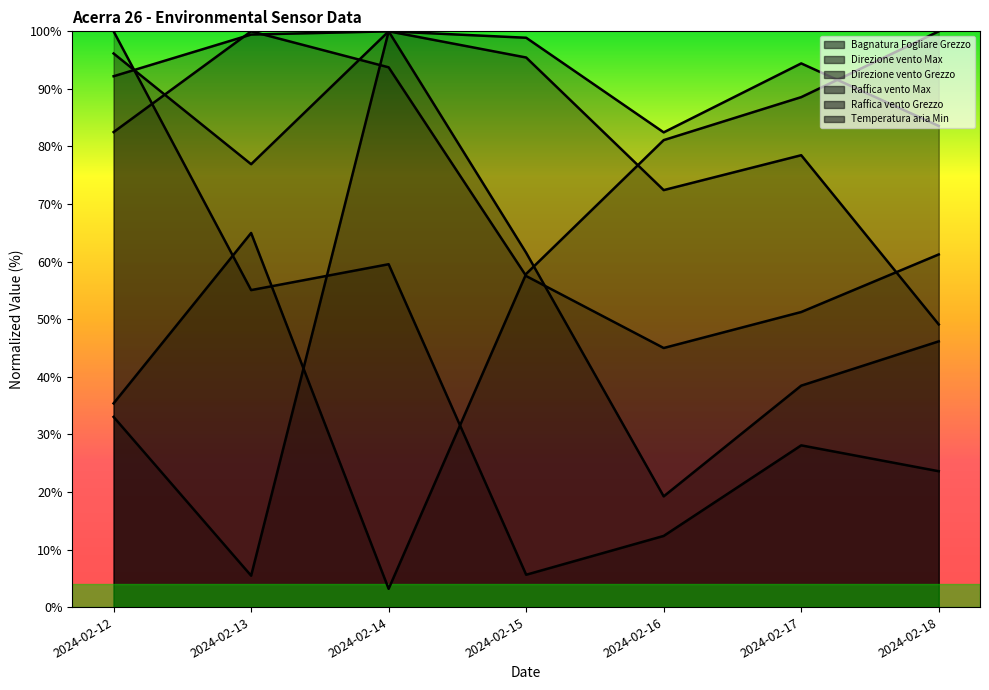

Where do Direzione vento Grezzo and Bagnatura Fogliare Grezzo first cross each other?

2024-02-13 and 2024-02-14